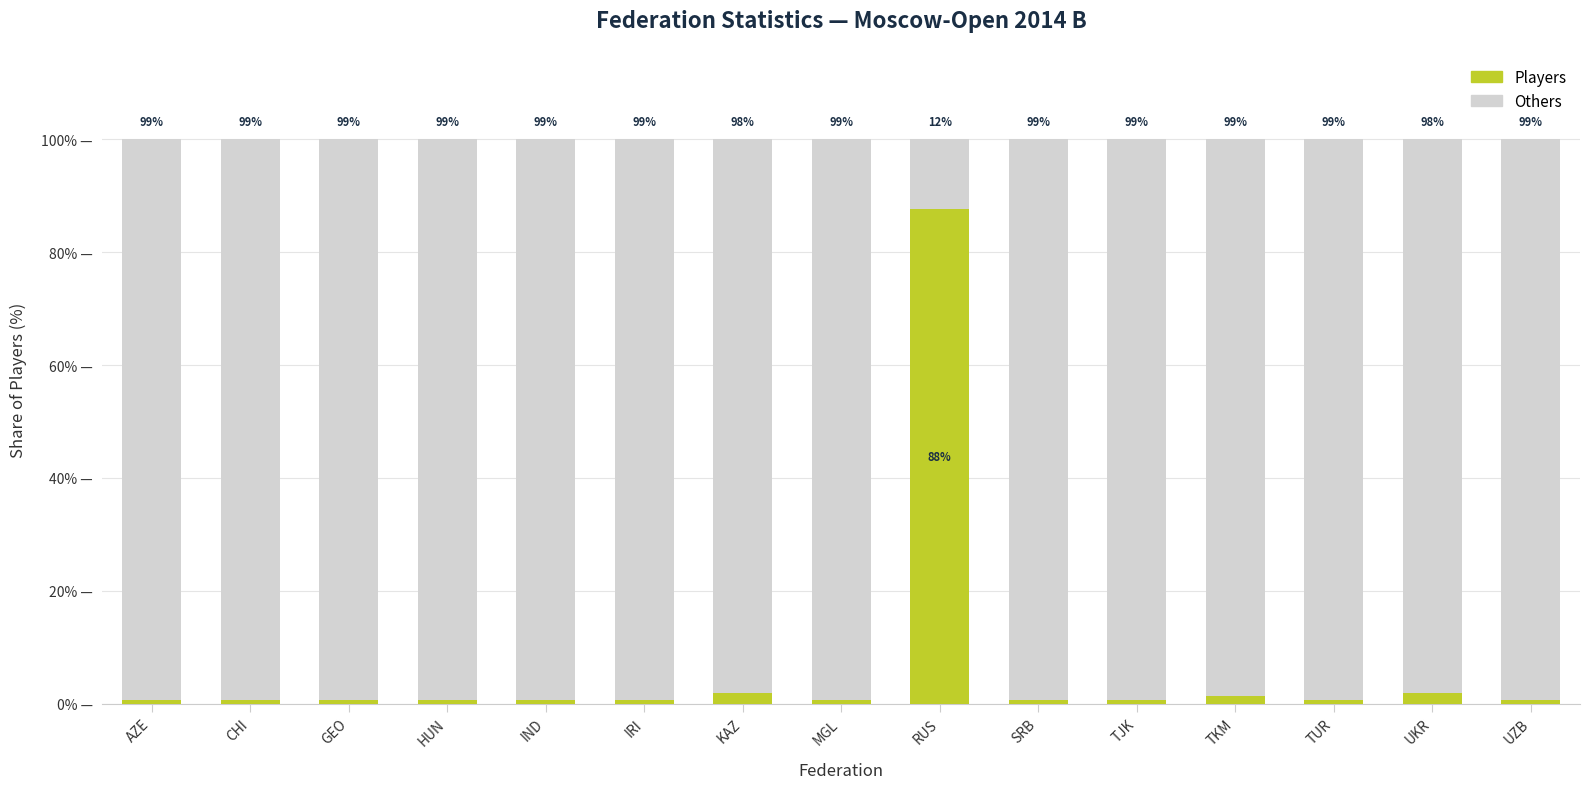

Between UKR and IND, which is larger?

UKR